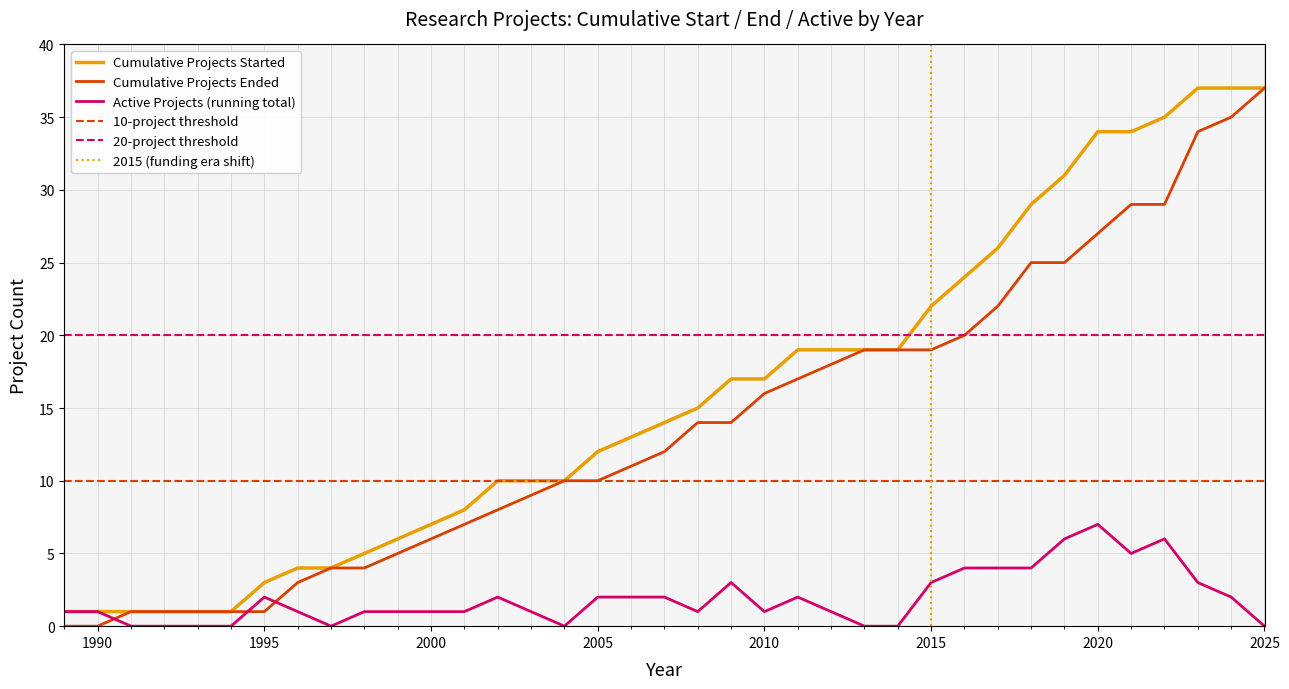

At which label does Cumulative Projects Ended reach its peak?

2025